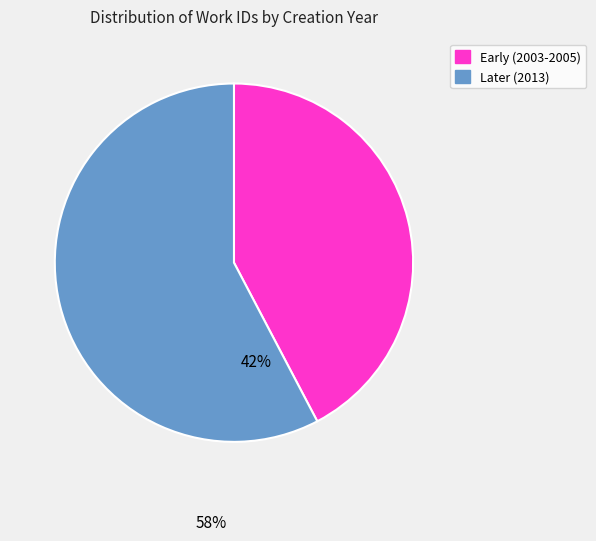

Is the sum of Early (2003-2005) and Later (2013) greater than half?

Yes